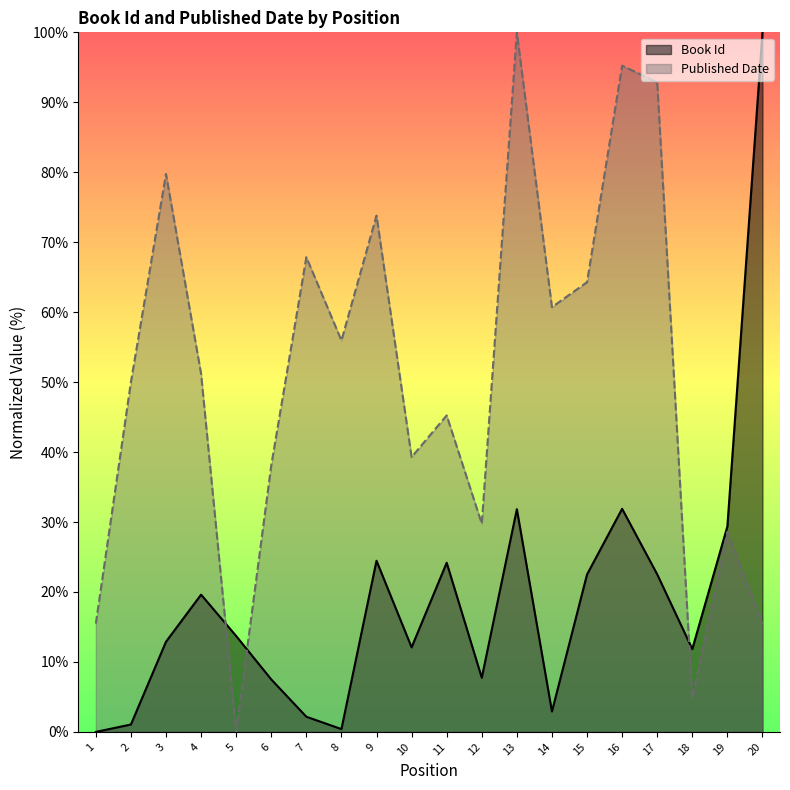

What are all the series names shown in the legend?

Book Id, Published Date